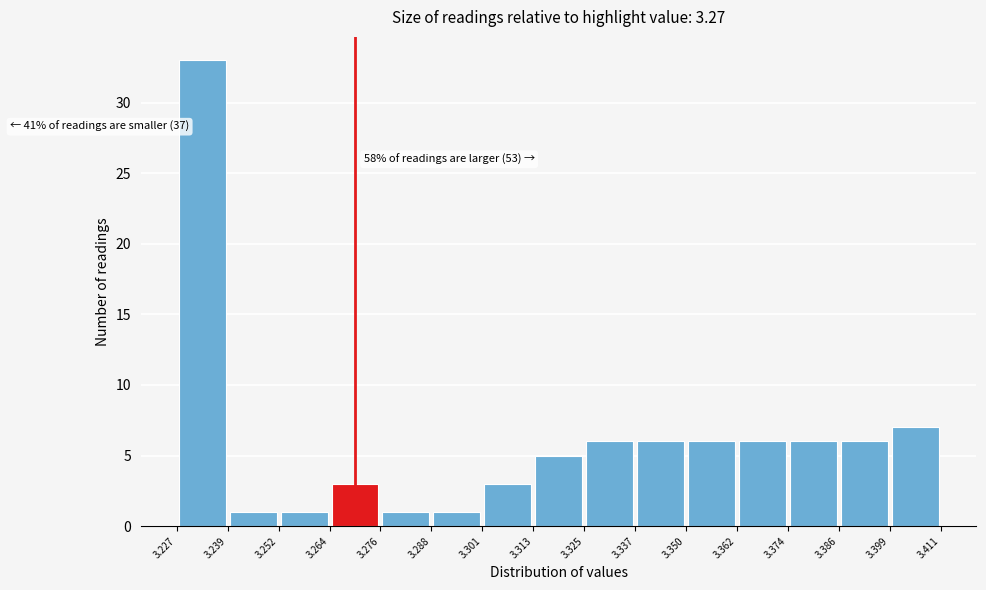

Which range on the x-axis has the tallest bar?

3.227 to 3.239